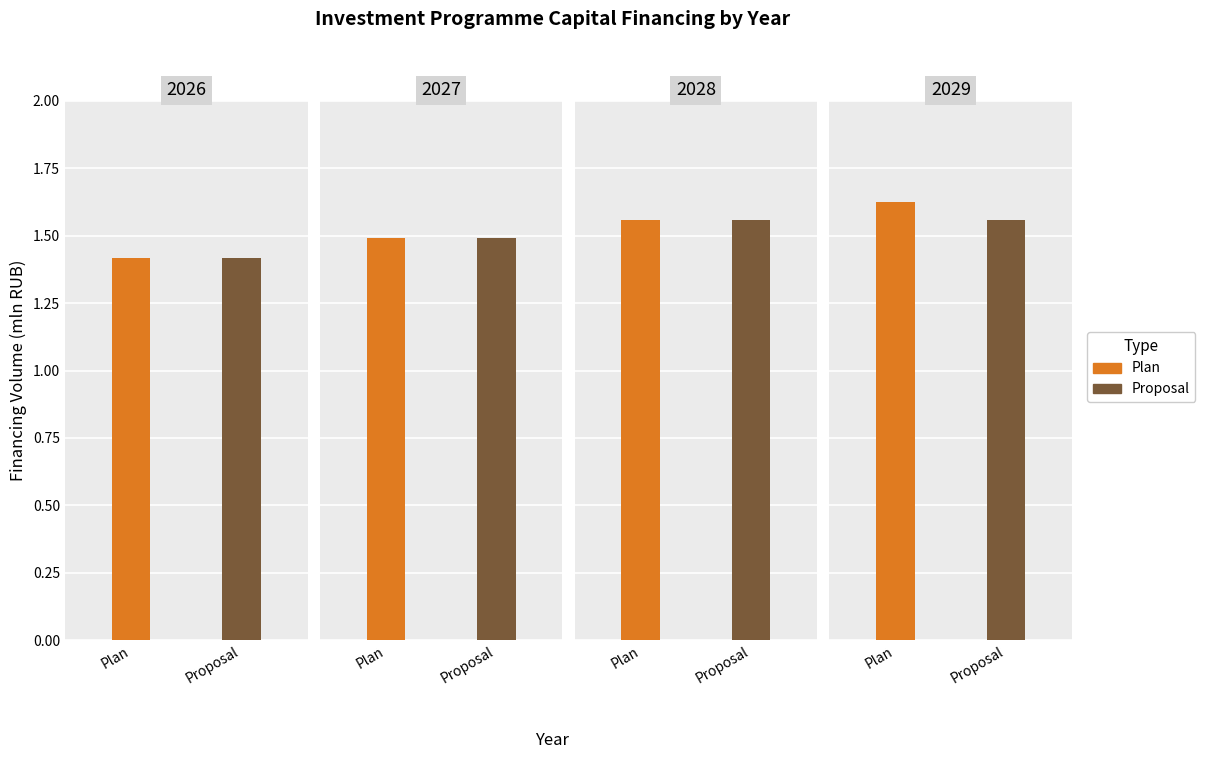

Which series has the largest total across all categories?

Plan